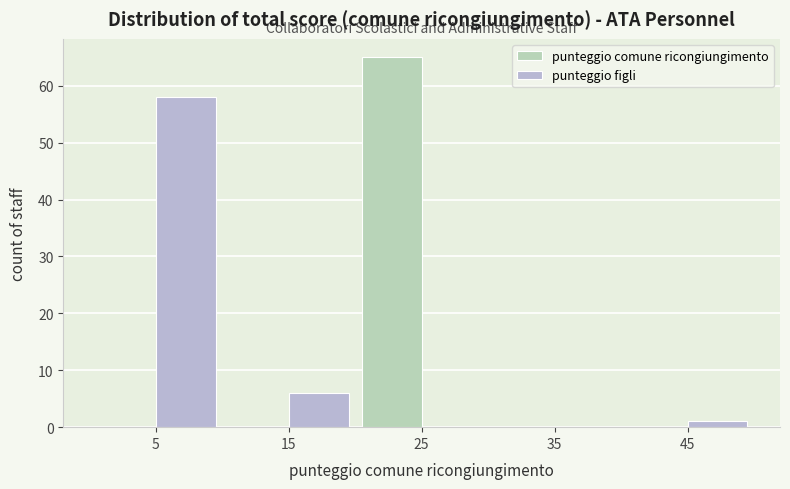

Reading left to right, transcribe this chart: for each range on the x-axis, give the height of each series' bar. The values are not printed on the chart, so give them approximately, as read against the axis.

0 to 10: punteggio comune ricongiungimento=0	punteggio figli=58
10 to 20: punteggio comune ricongiungimento=0	punteggio figli=6
20 to 30: punteggio comune ricongiungimento=65	punteggio figli=0
30 to 40: punteggio comune ricongiungimento=0	punteggio figli=0
40 to 50: punteggio comune ricongiungimento=0	punteggio figli=1